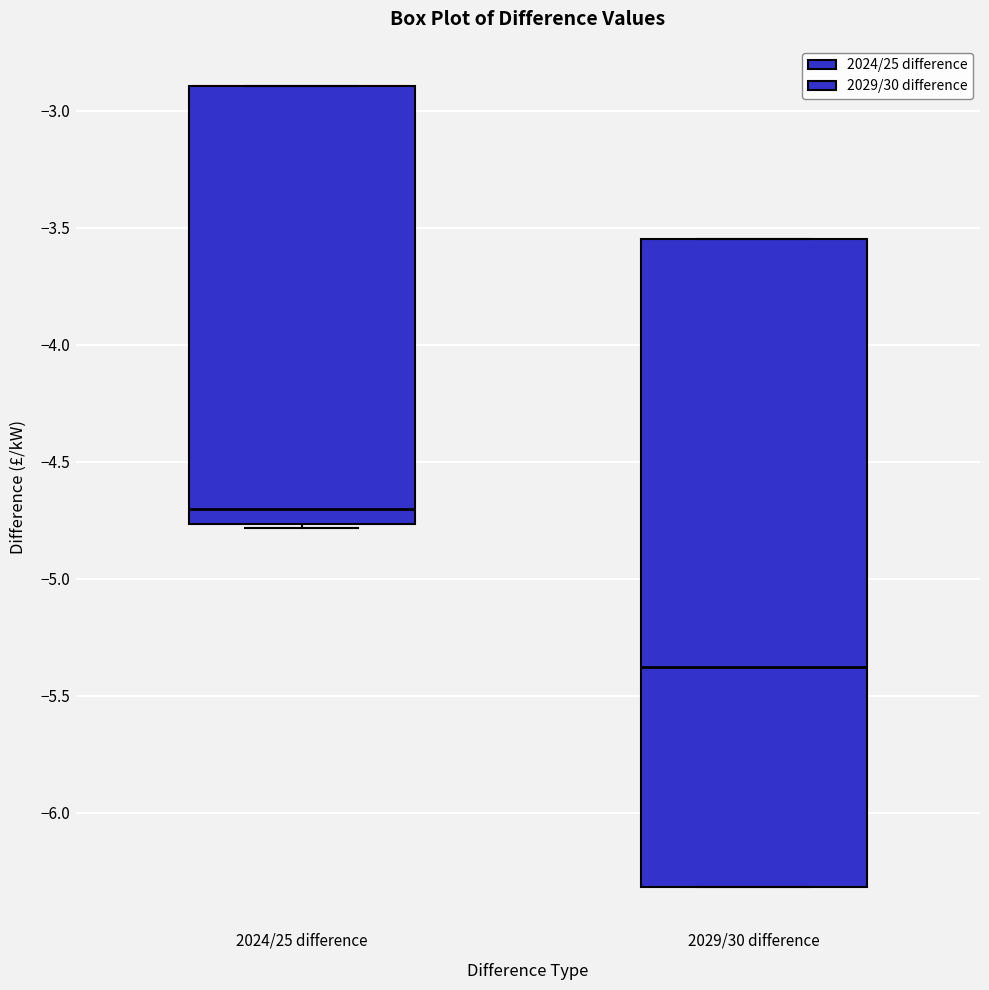

Reading left to right, transcribe this box plot: for each box, give where its median line is, the range the box spans, and where its two whiskers end, as read against the y-axis. The values are not printed on the chart, so give them approximately, as read against the axis.

2024/25 difference: median -4.70, box -4.75 to -2.90, whiskers -4.80 to -2.90
2029/30 difference: median -5.40, box -6.30 to -3.55, whiskers -6.30 to -3.55